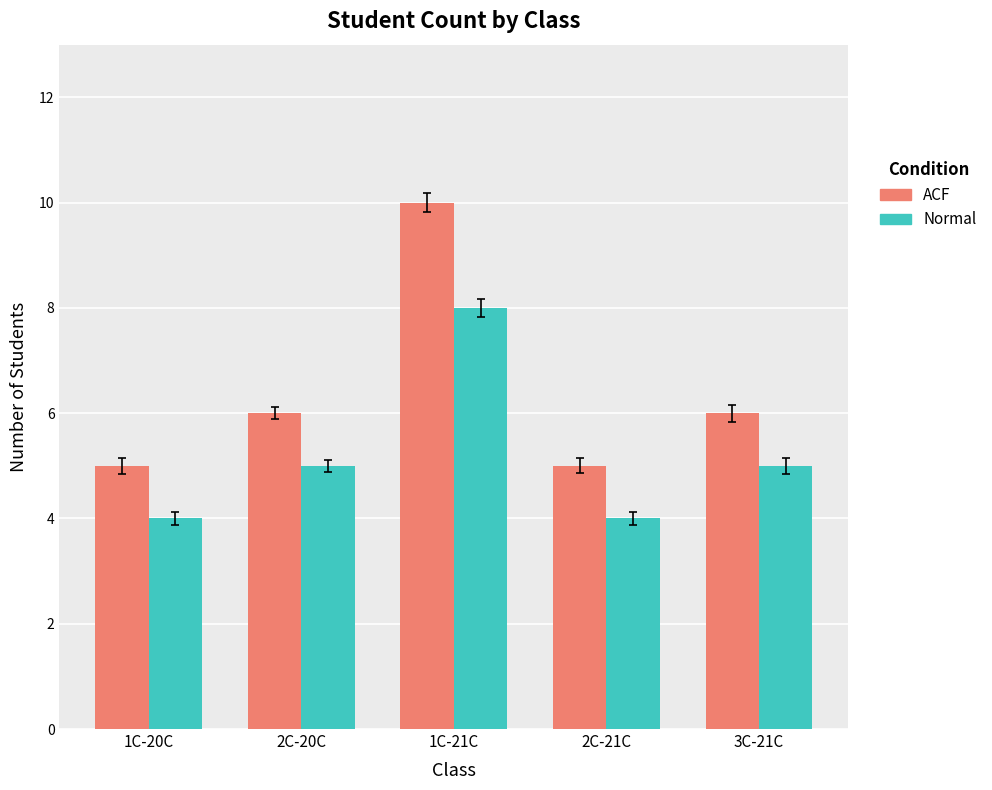

Reading left to right, what are all the values shown in this chart?

ACF: 5	6	10	5	6
Normal: 4	5	8	4	5